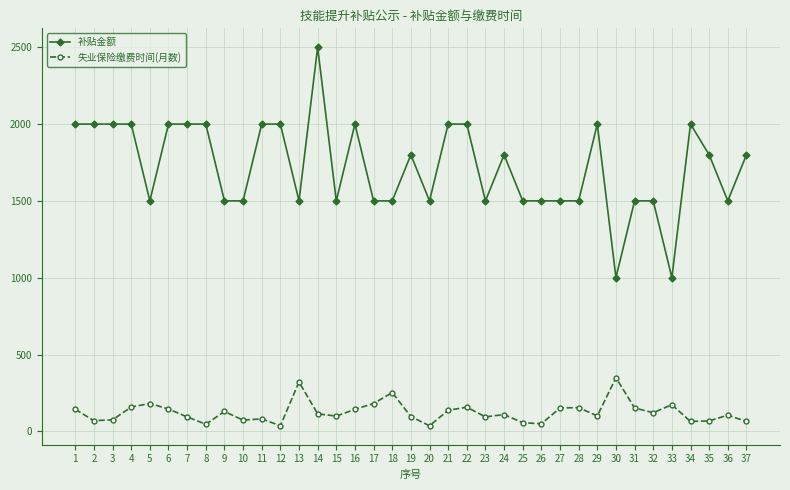

Which series has the largest range (max minus min)?

补贴金额